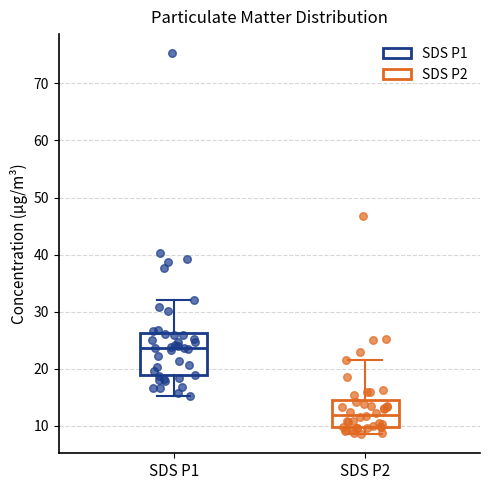

Reading left to right, read every box against the y-axis: the position of its median line, the range the box covers, and the ends of its whiskers. The values are not printed on the chart, so give them approximately, as read against the axis.

SDS P1: median 24, box 19 to 26, whiskers 15 to 32
SDS P2: median 12, box 10 to 14, whiskers 9 to 22